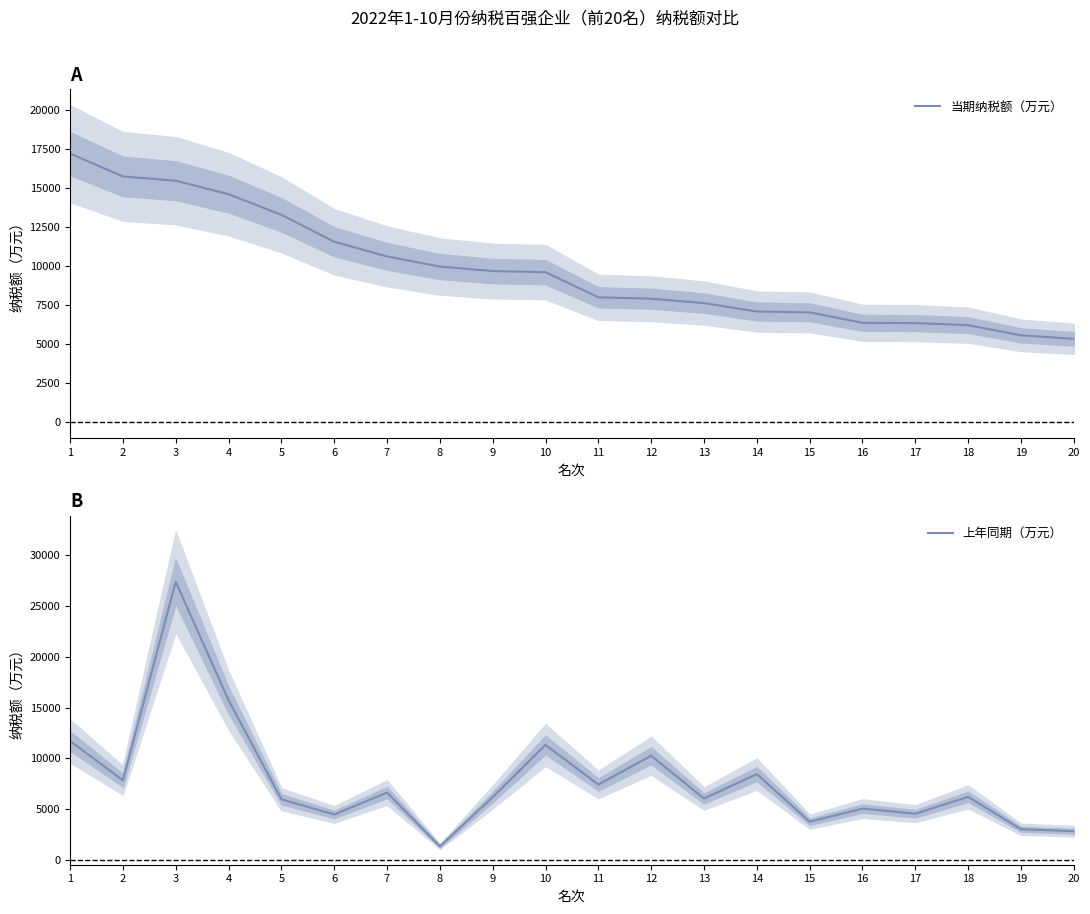

True or false: 当期纳税额（万元） has more than 1 interior local peaks.

False